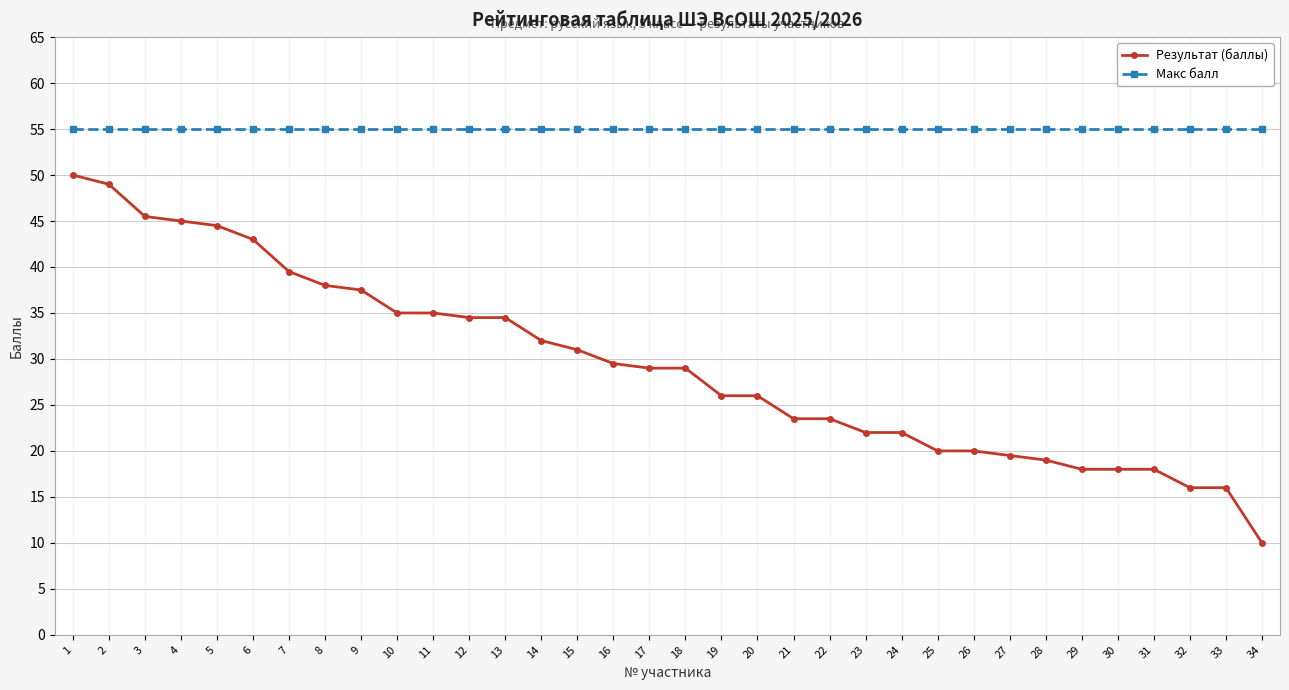

Rank the series by their maximum value, from lowest to highest.

Результат (баллы), Макс балл